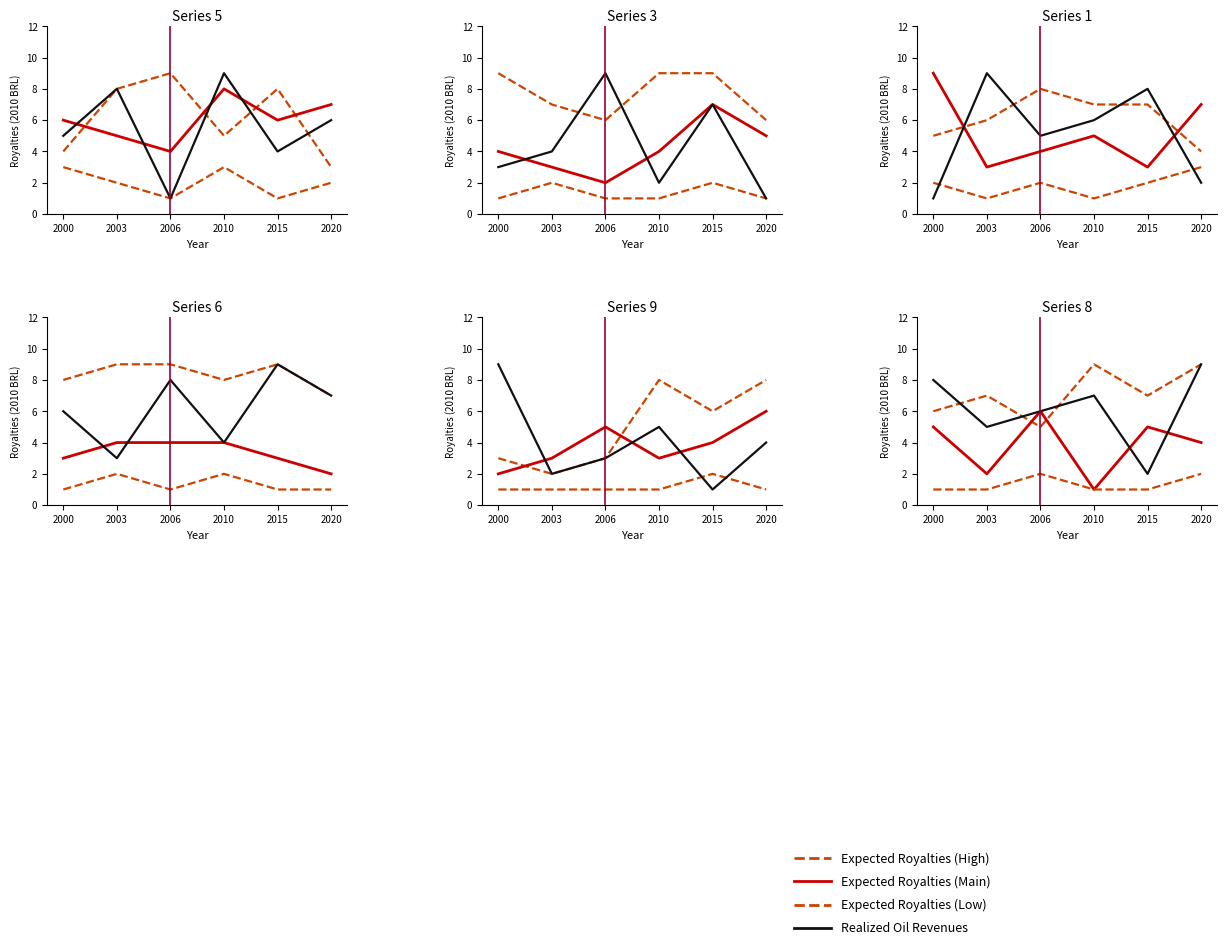

In Expected Royalties (High), how many points are higher than both neighbors (excluding endpoints)?

2